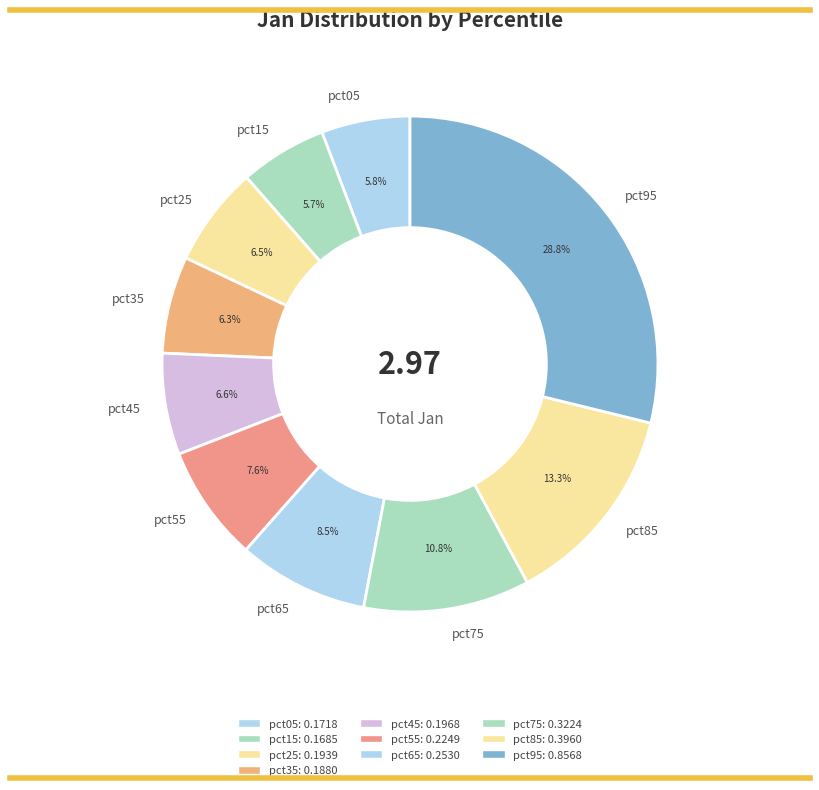

What is the total percentage of pct35 and pct45?

12.9%